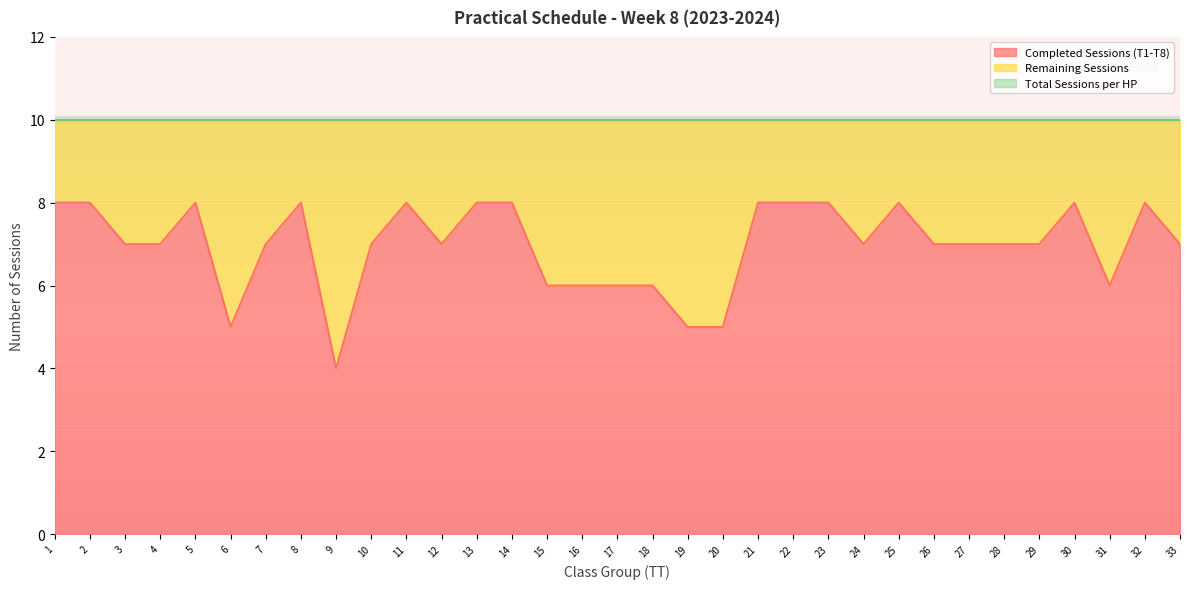

What is the greatest value displayed?

10